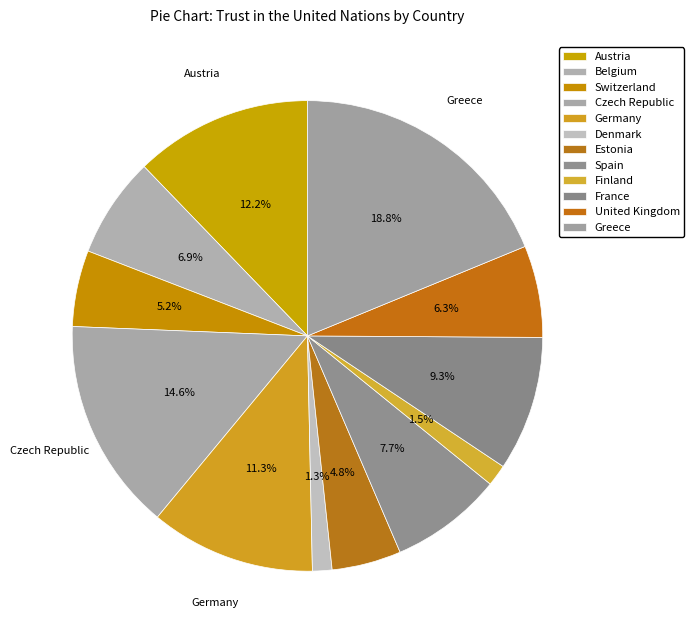

Approximately how many times larger is the value at Switzerland compared to Austria?

0.4